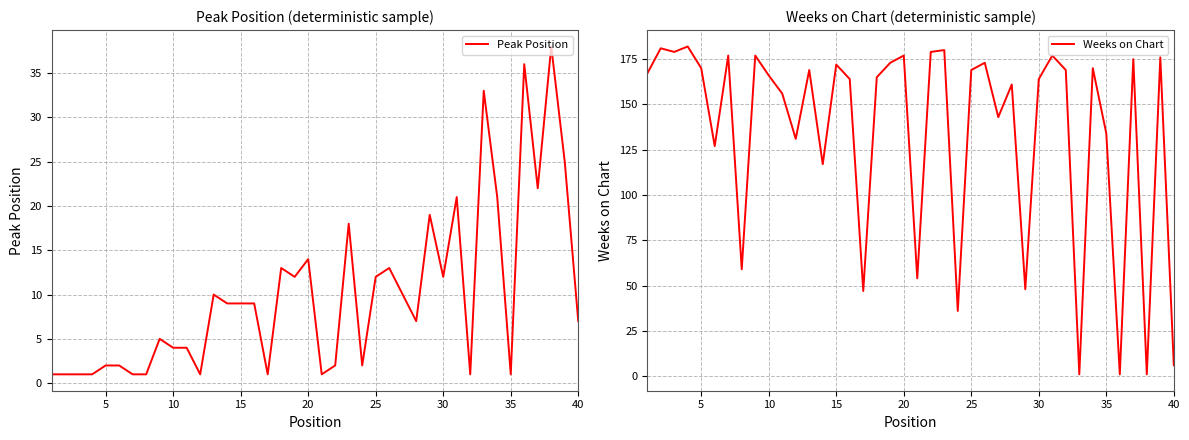

Does the chart have visible grid lines?

Yes